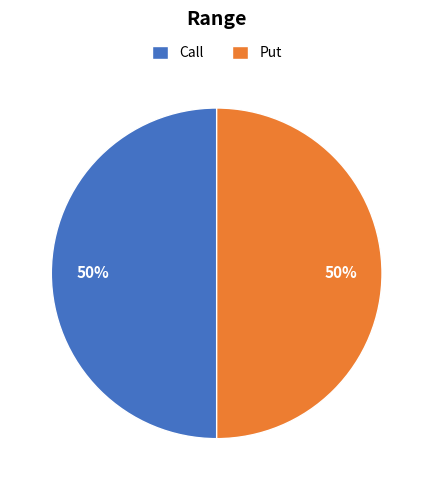

To the nearest percent, what is the difference between the largest and smallest slice percentages?

0%